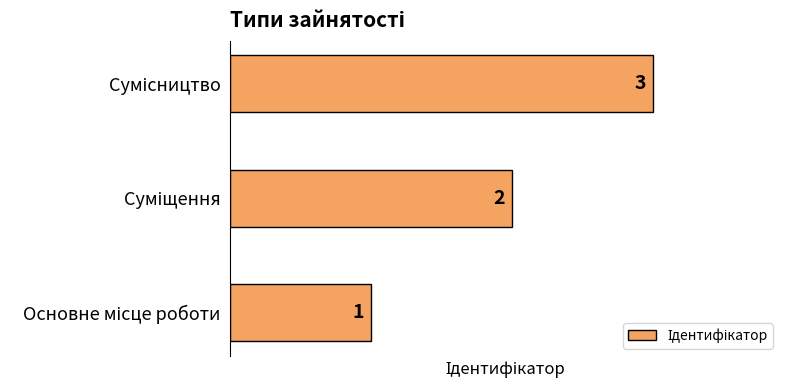

What is the sum of all values?

6